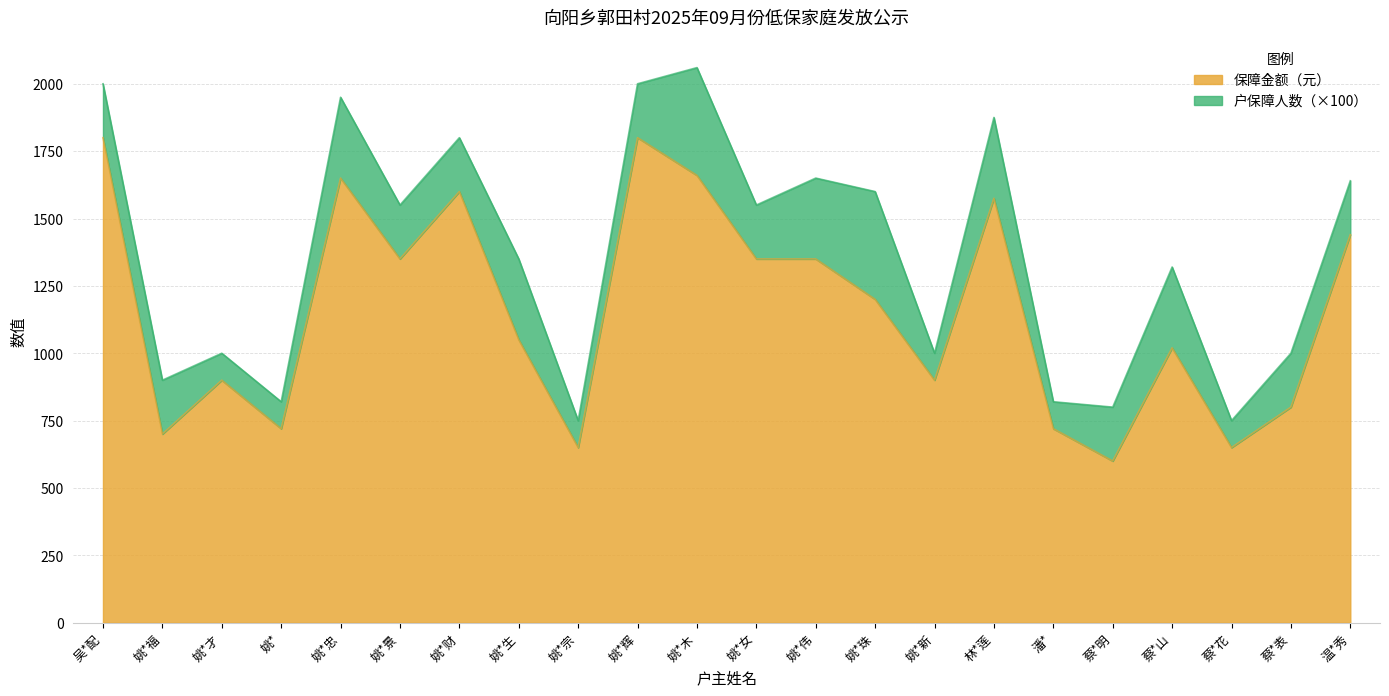

What is the change in value from 姚*才 to 蔡*花?

-250